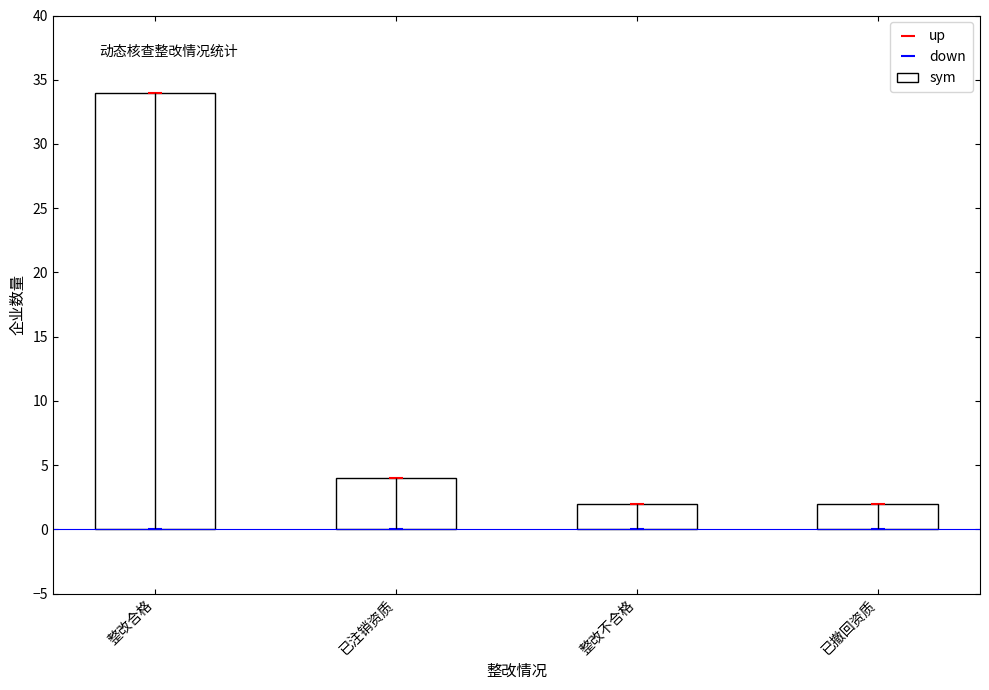

The value of down at 整改不合格 is 0. True or false?

True